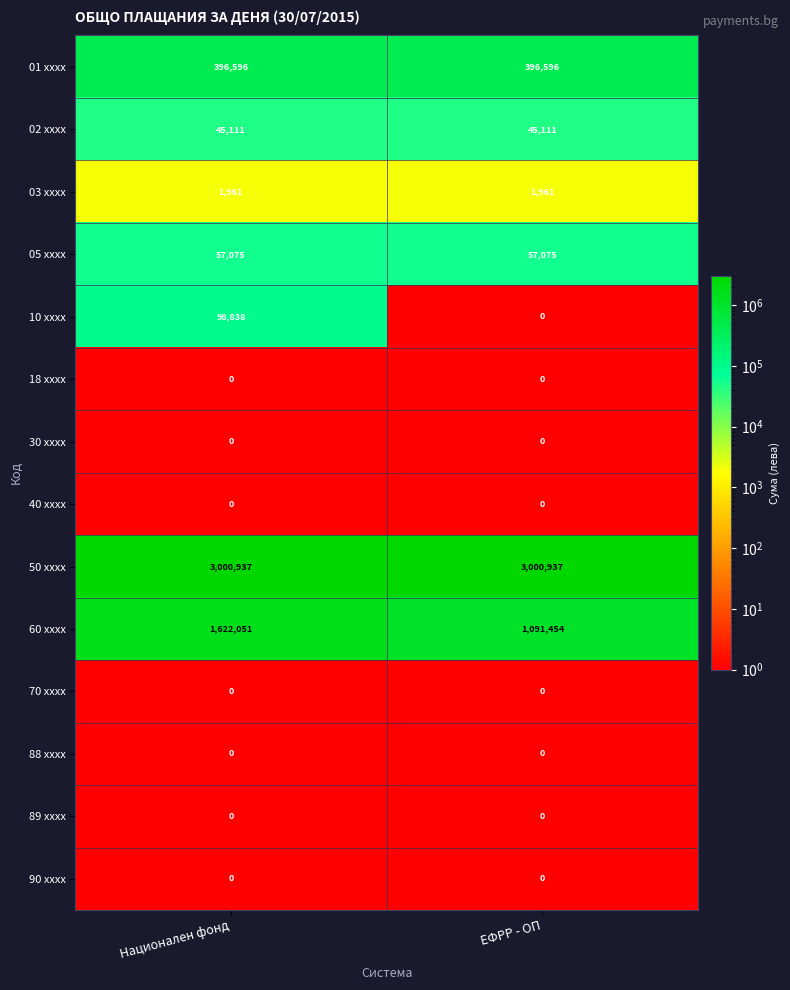

Which series changed the most between Национален фонд and ЕФРР - ОП?

60 xxxx